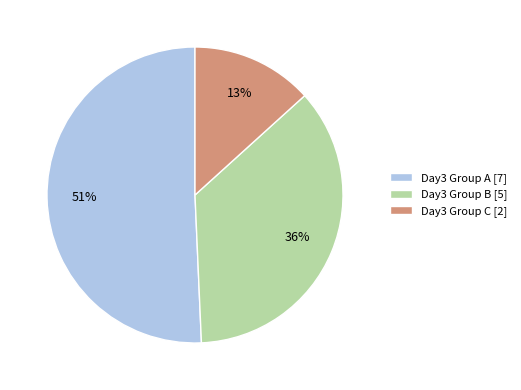

True or false: Day3 Group A [7] accounts for 51% of the total.

True